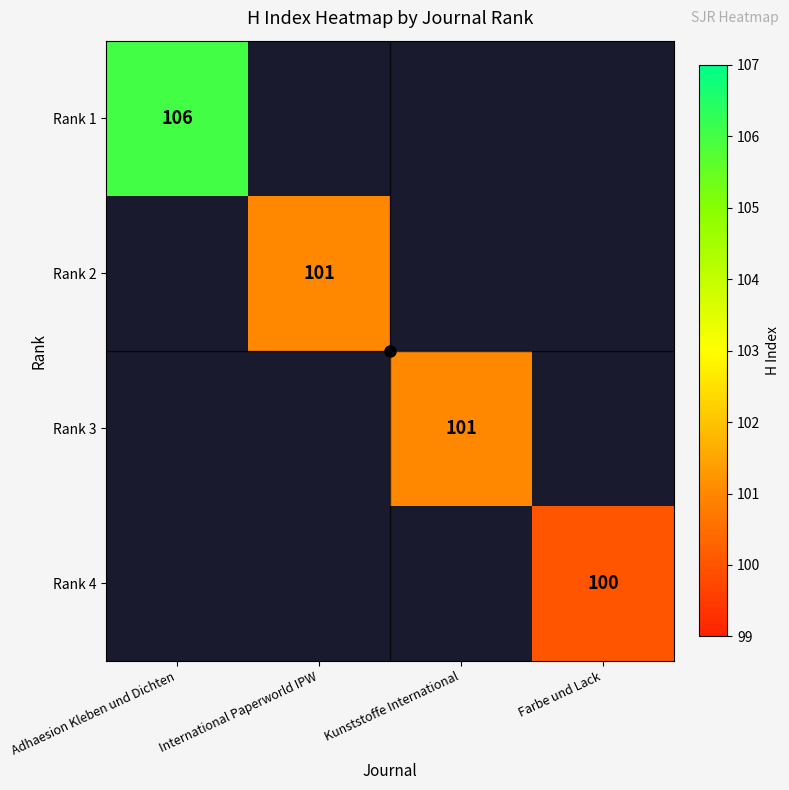

The Rank 4 series shows 164 at Farbe und Lack. True or false?

False